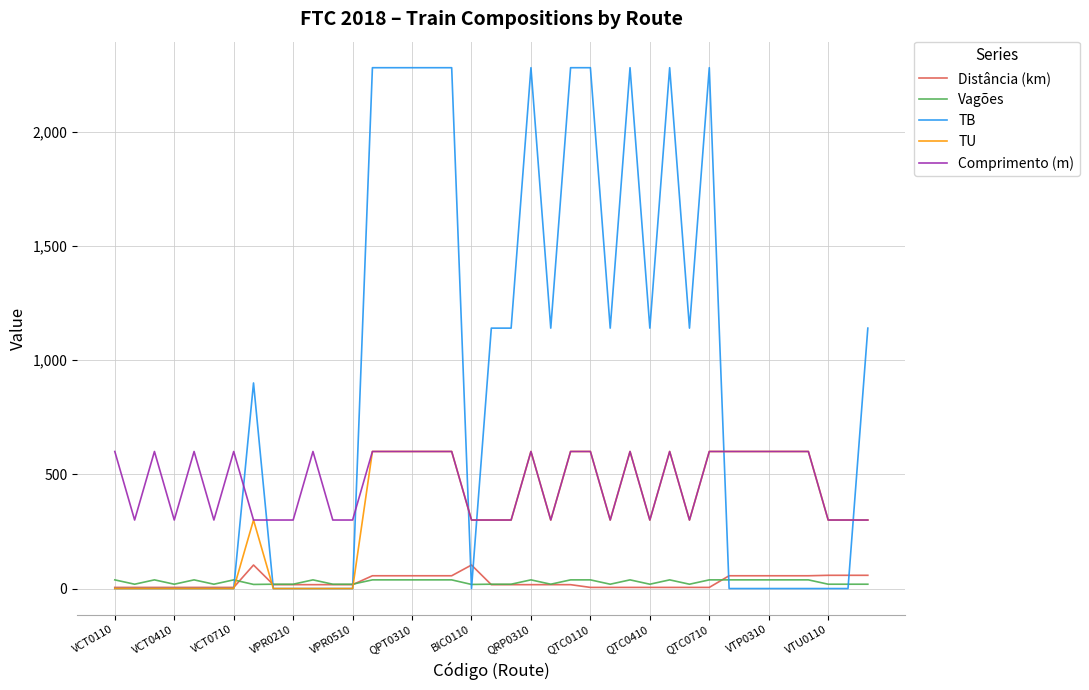

What is the greatest value displayed?

2280